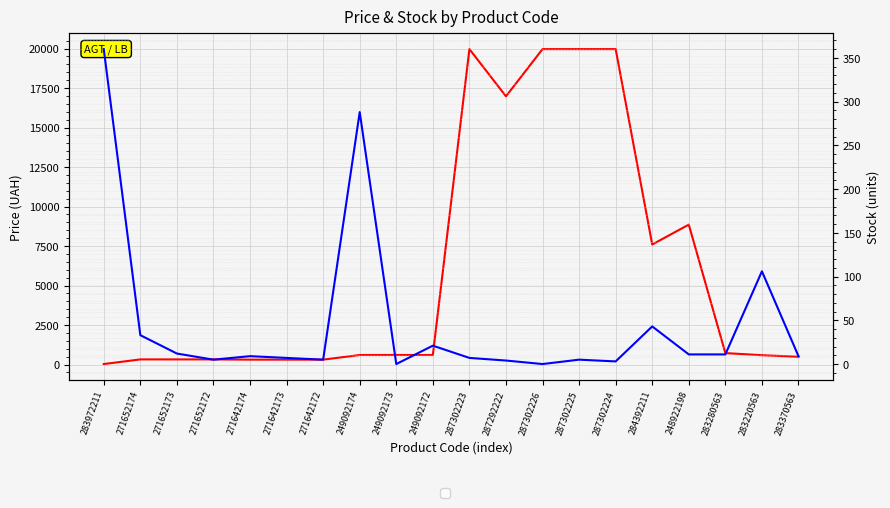

Reading left to right, transcribe all the data shown in this chart.

Ціна: 32.0	324.8	324.8	324.8	310.3	310.3	310.3	603.7	603.7	603.7	19964.2	16976.3	19964.2	19964.2	19964.2	7596.5	8856.7	724.5	591.6	495.0
Залишок: 360.0	33.0	12.0	5.0	9.0	7.0	5.0	288.0	0.0	21.0	7.0	4.0	0.0	5.0	3.0	43.0	11.0	11.0	106.0	9.0